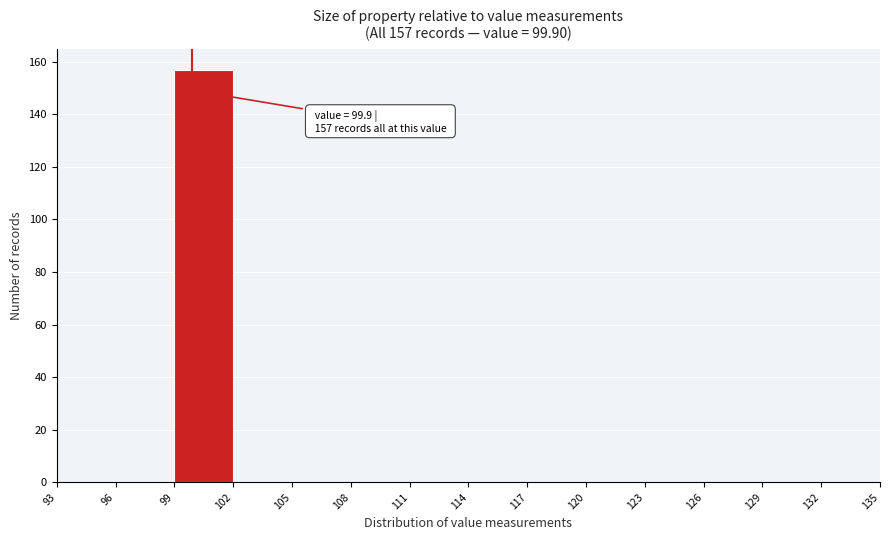

Over which range of the x-axis is the bar tallest?

99 to 102